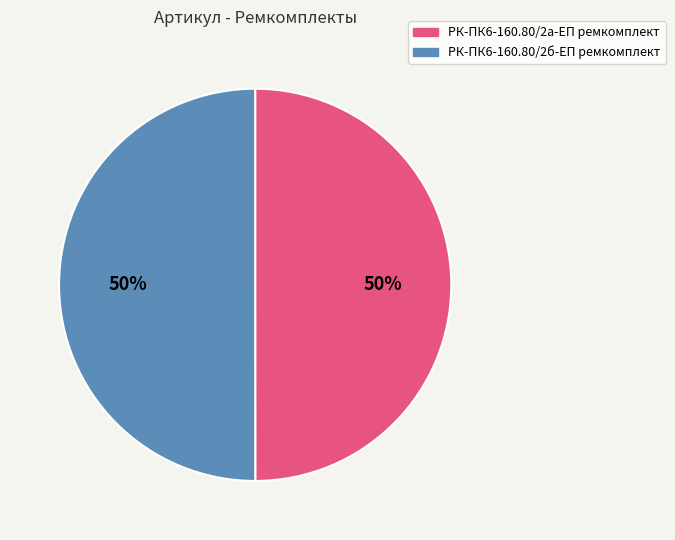

To the nearest percent, what is the average slice percentage?

50%